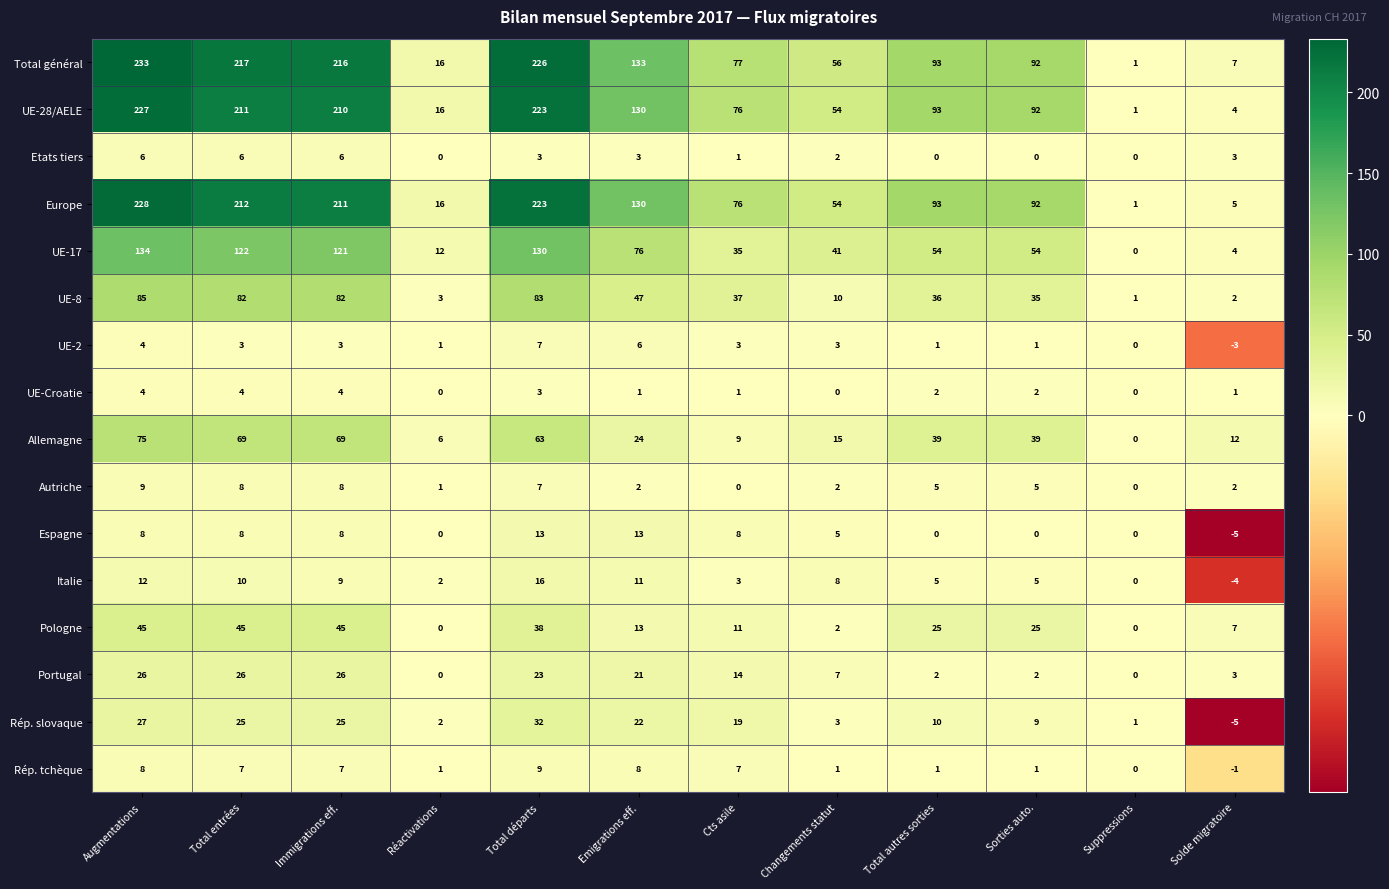

What is the average value of the Total général series?

114